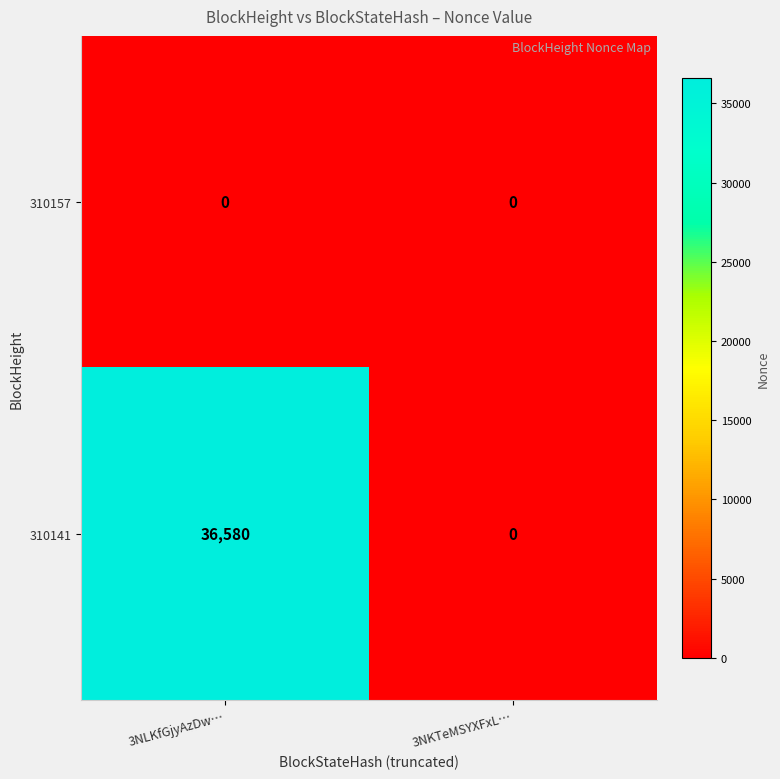

At which label does 310141 reach its peak?

3NLKfGjyAzDw…